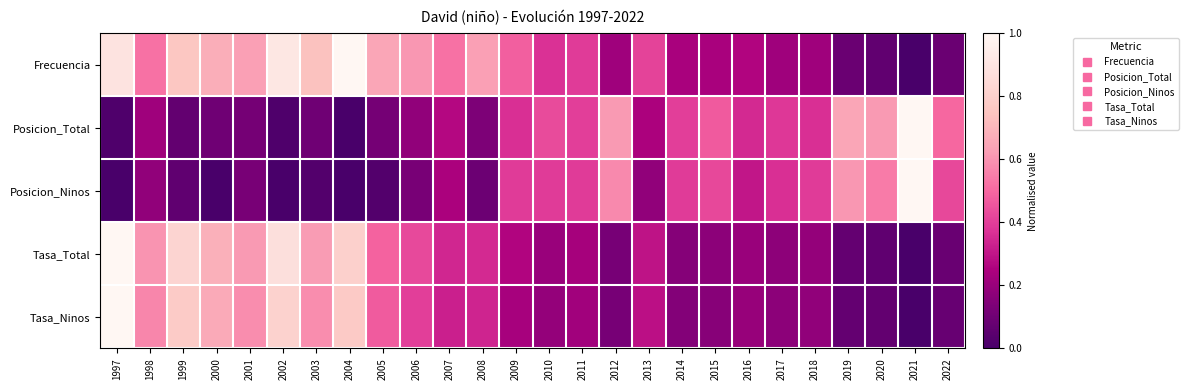

At which category is the sum across all series the highest?

1997